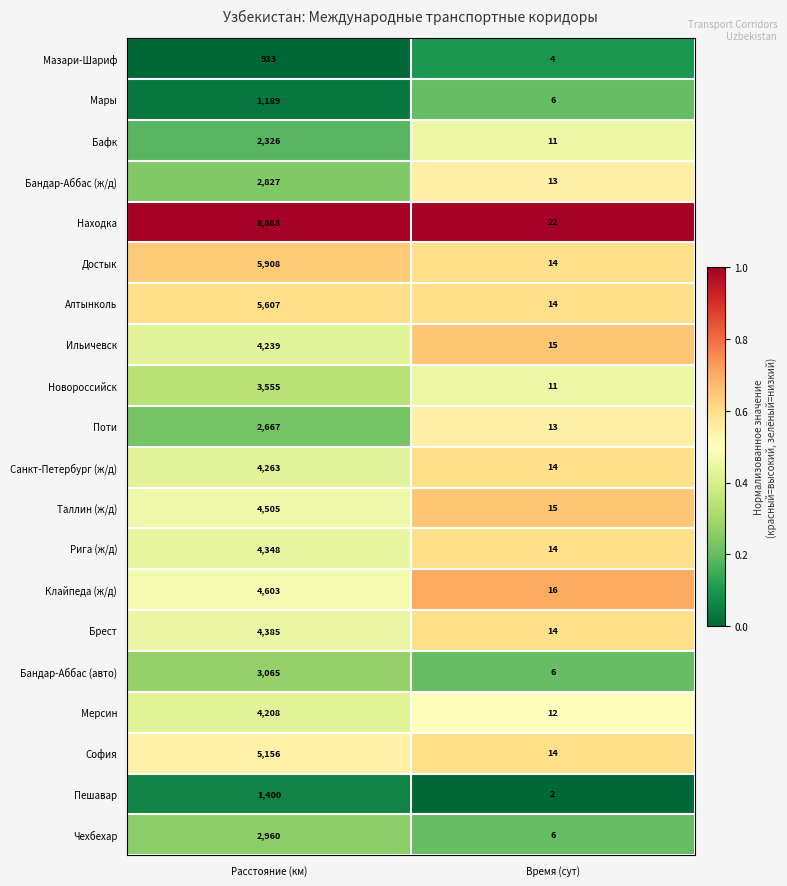

What is the difference between the highest and lowest values at Расстояние (км)?

7750